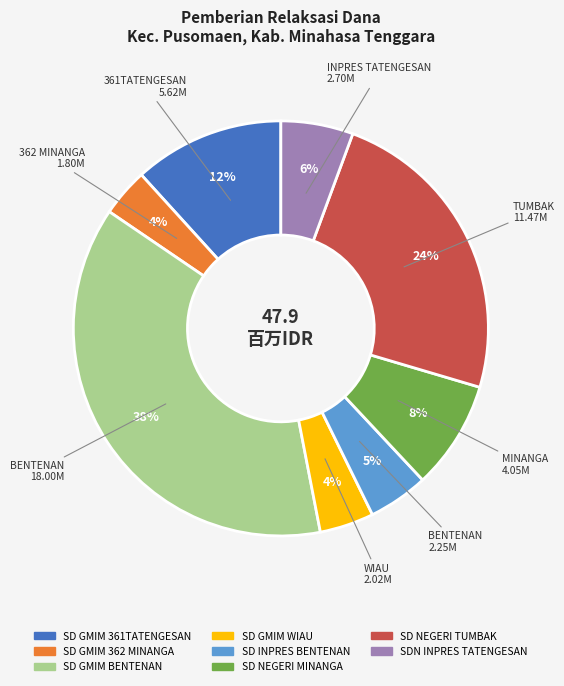

Is there a majority slice in this chart?

No